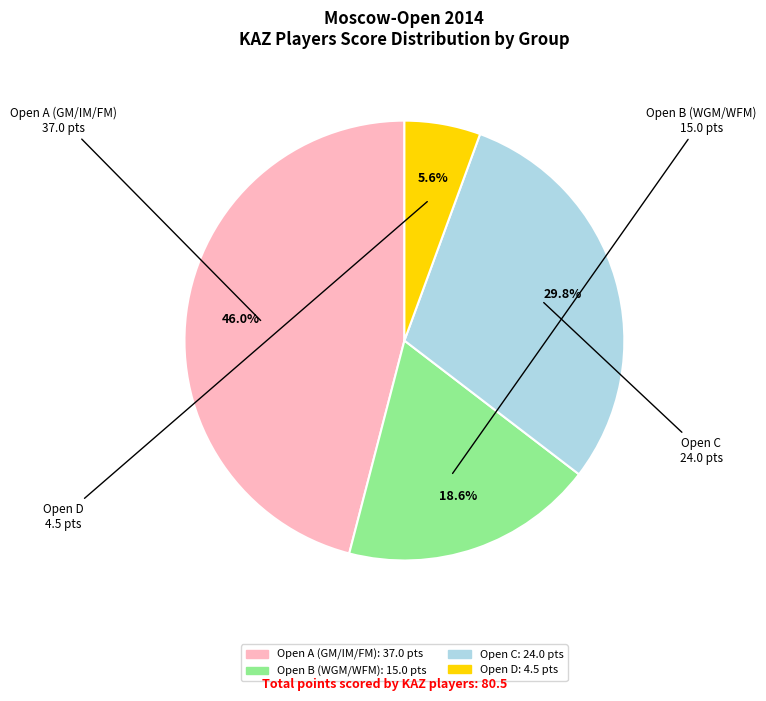

Is there a majority slice in this chart?

No